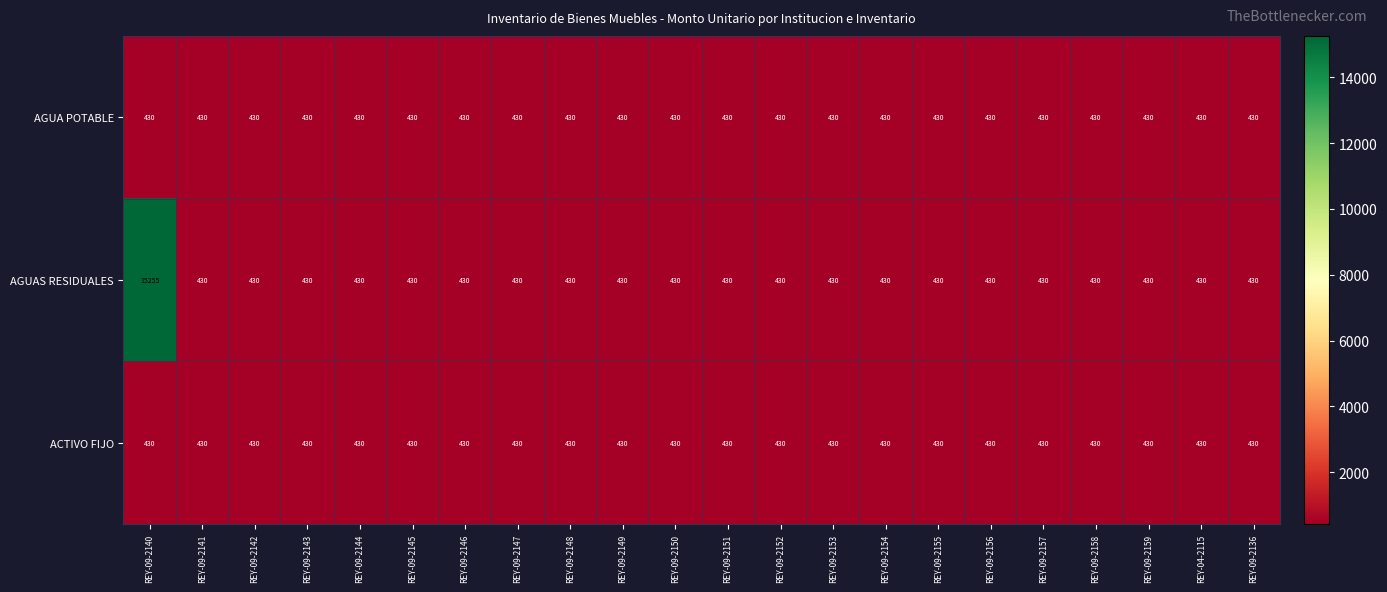

What value does the AGUAS RESIDUALES series have at REY-04-2115, to the nearest 100?

400